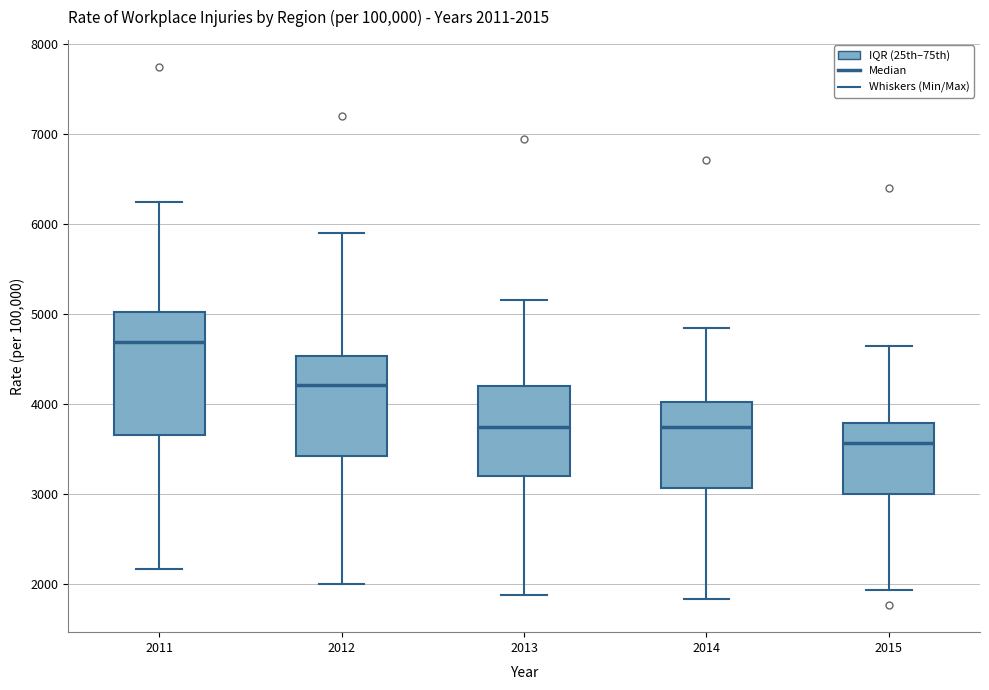

Which box's median line is the highest?

2011